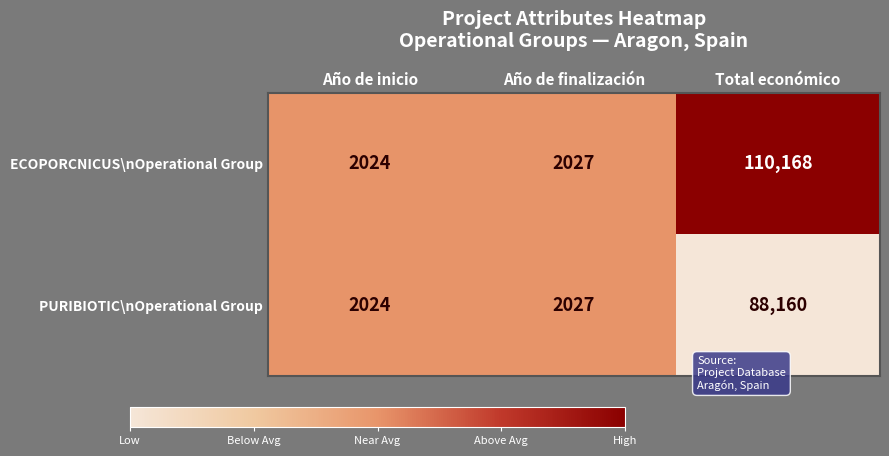

Reading right to left, list all the values displayed in this chart.

ECOPORCNICUS\nOperational Group: Total económico=110168	Año de finalización=2027	Año de inicio=2024
PURIBIOTIC\nOperational Group: Total económico=88160	Año de finalización=2027	Año de inicio=2024